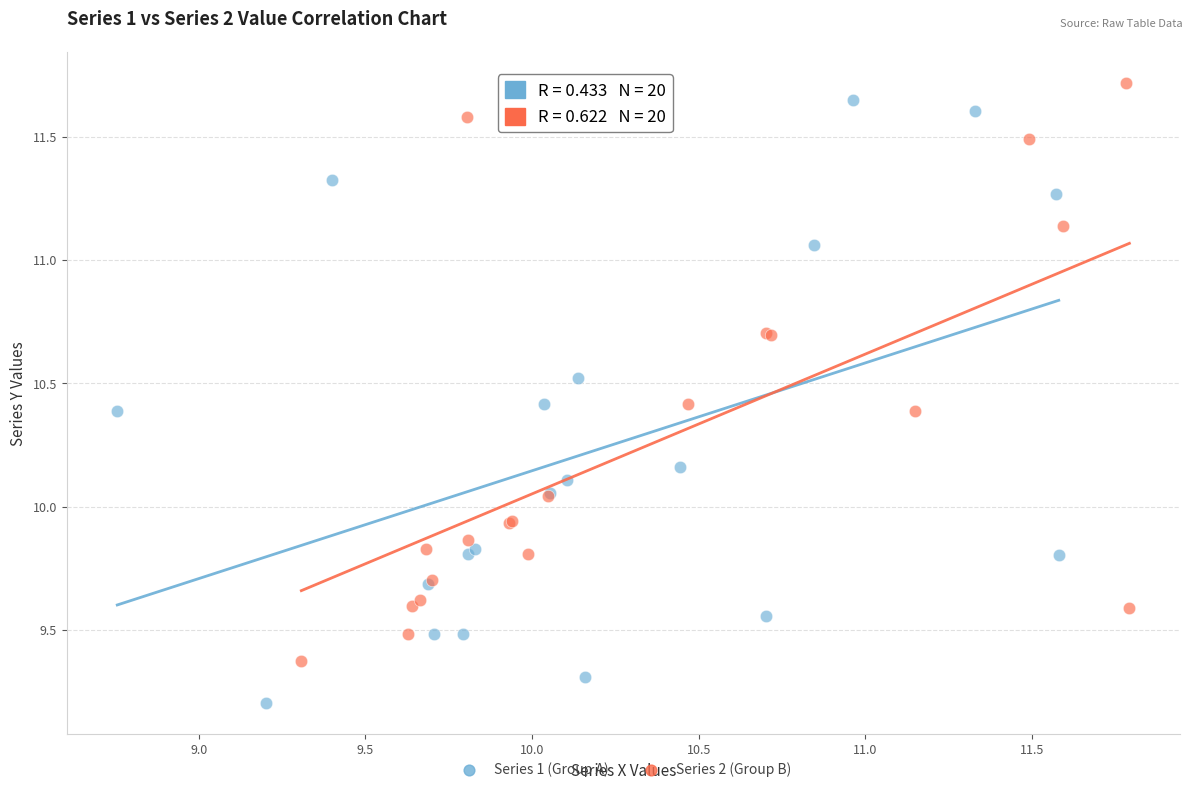

Which series reaches the maximum Y coordinate?

Series 2 (Group B)